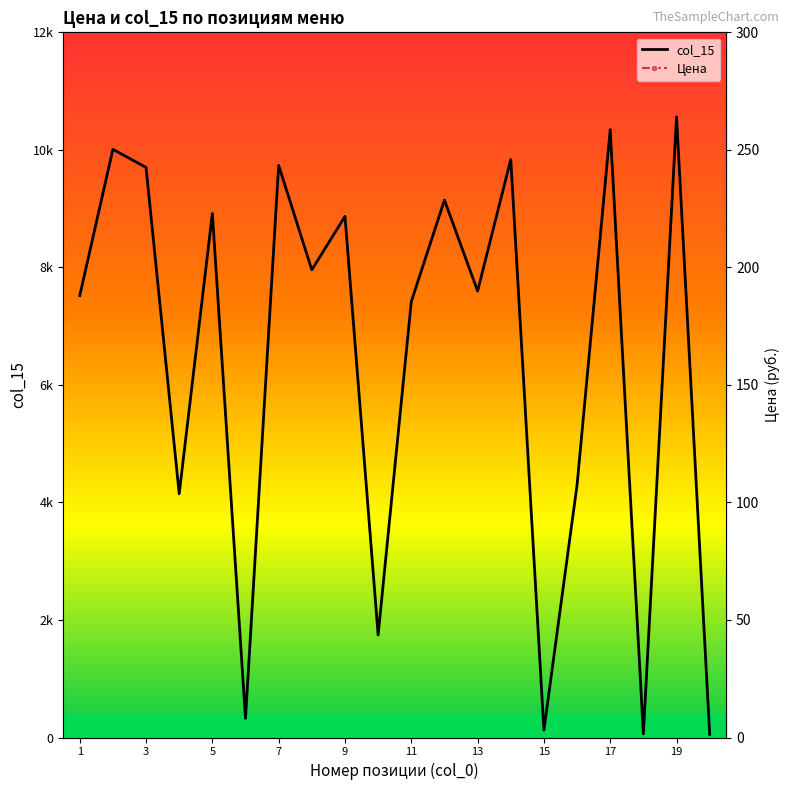

Which series has the widest spread of values?

col_15